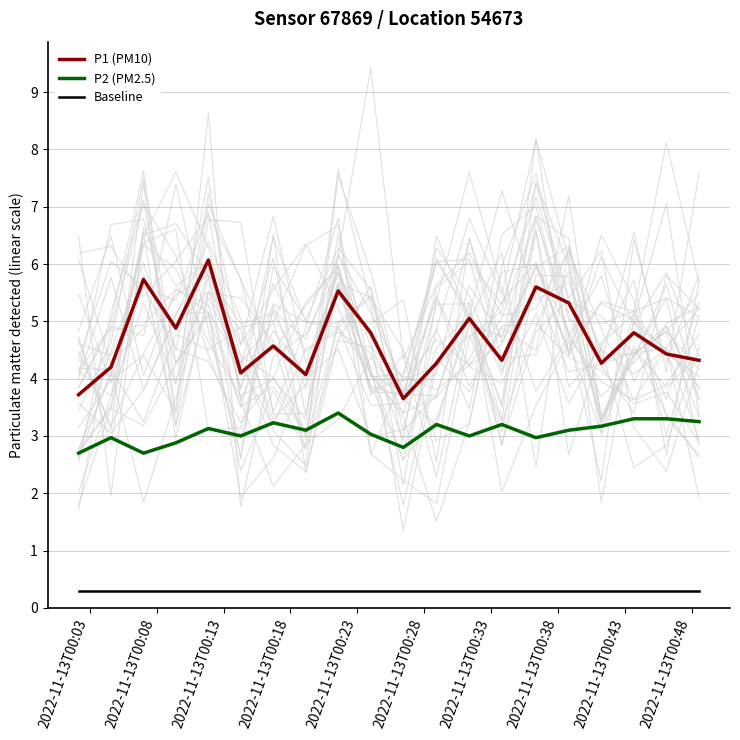

What is the lowest value of the Baseline series?

0.3